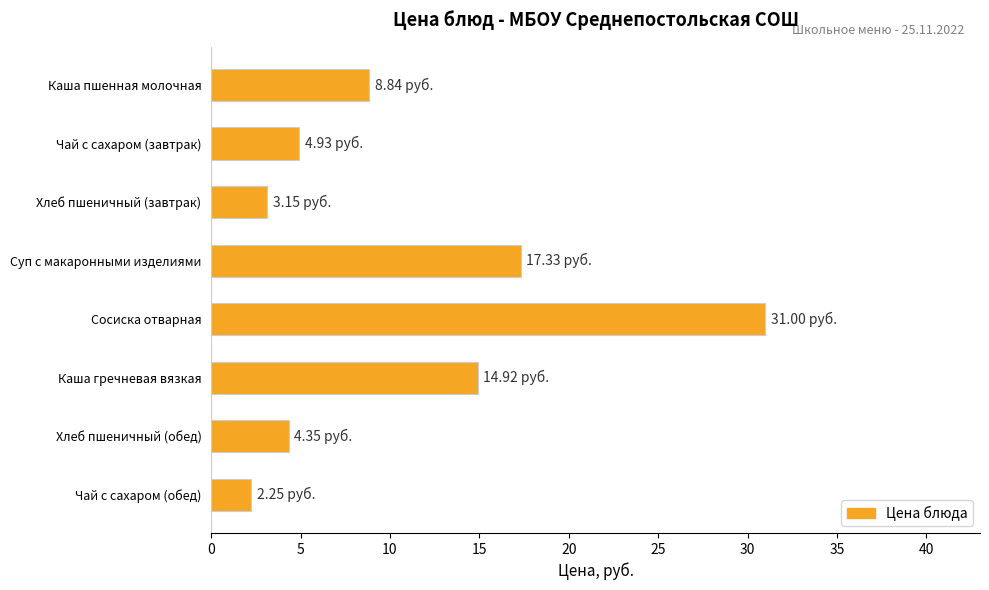

What is the sum of all values?

86.8